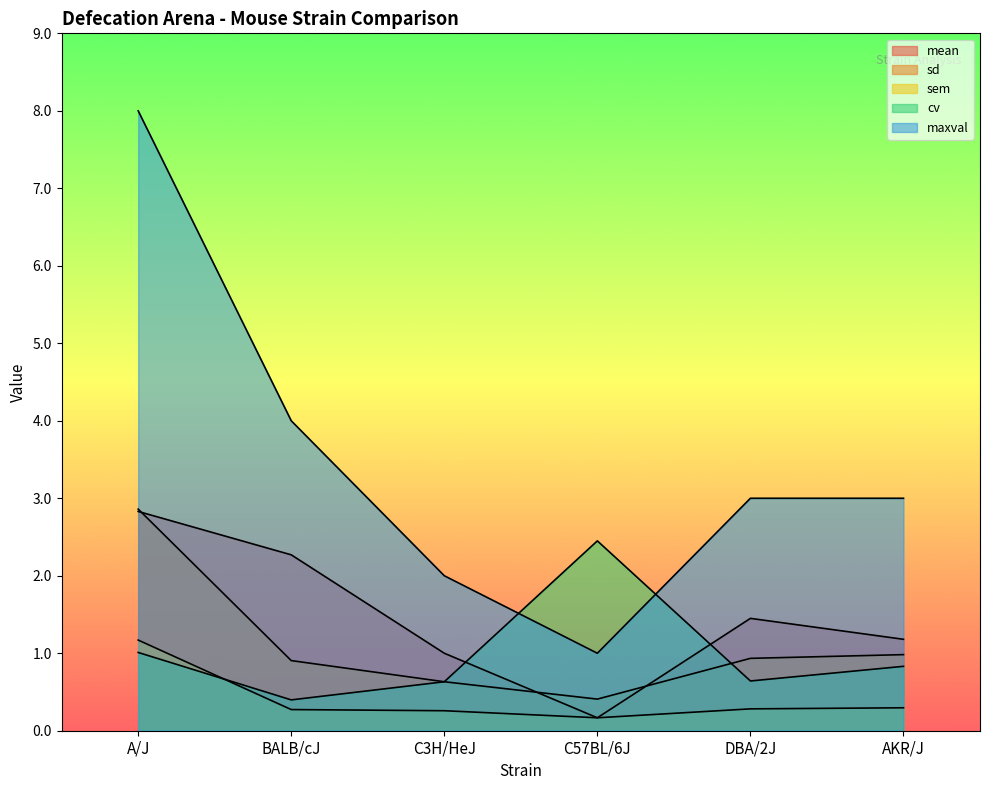

What are all the series names shown in the legend?

mean, sd, sem, cv, maxval